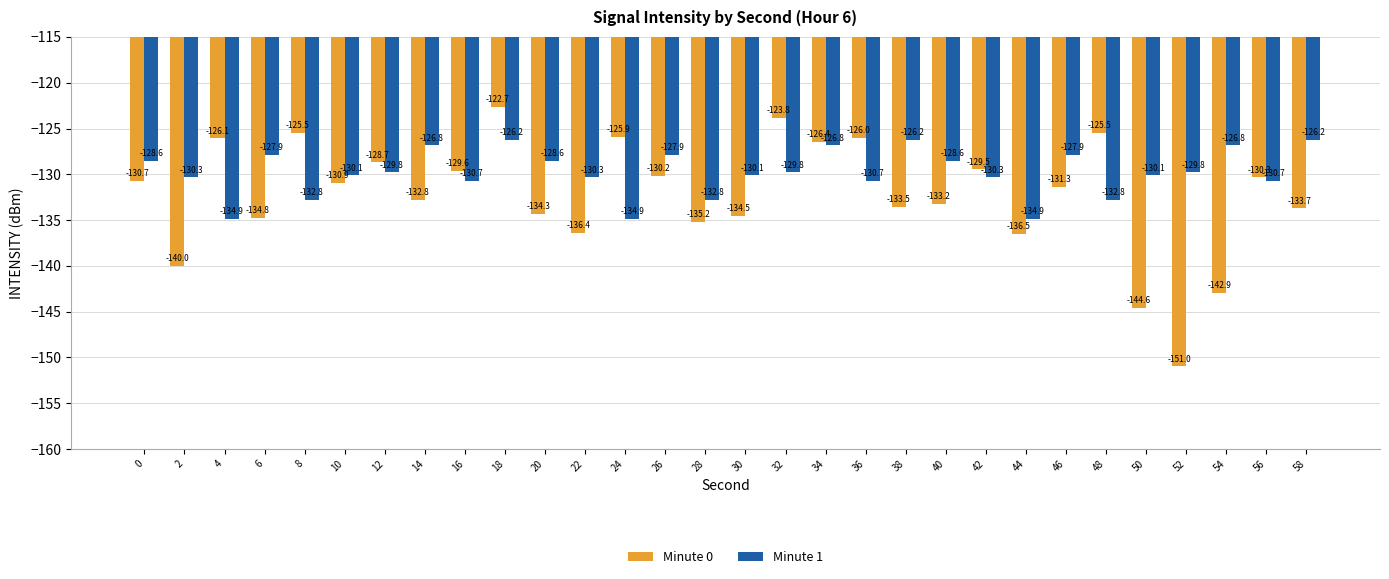

What is the value of the Minute 0 bar at the 21st from the left?

-133.2